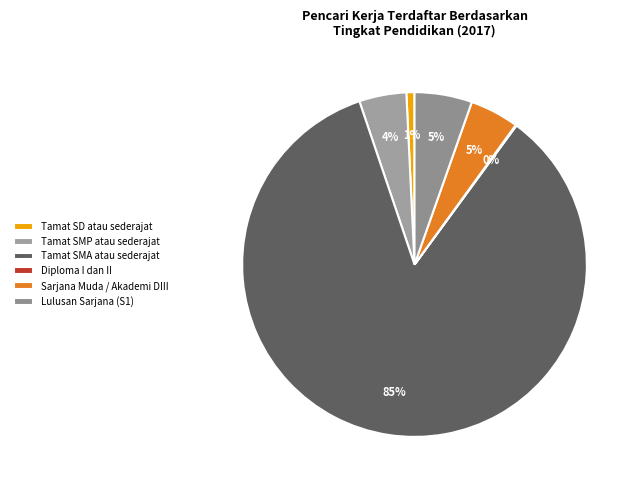

To the nearest percent, what is the difference between the Tamat SD atau sederajat and Diploma I dan II slice percentages?

1%